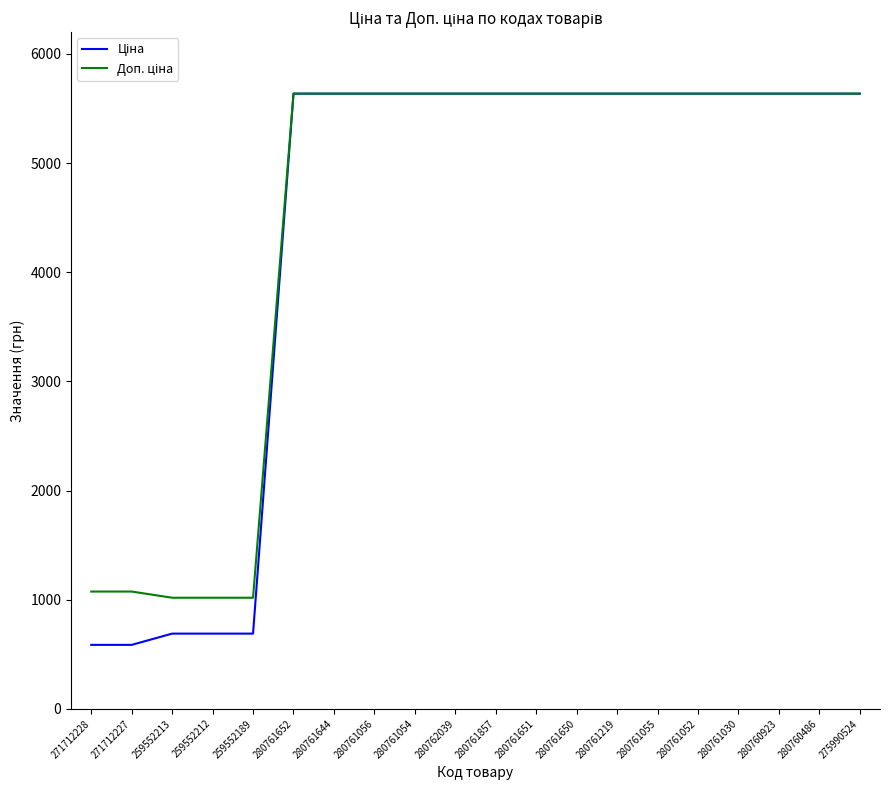

What is the total value across all series at 280761857?

11272.0